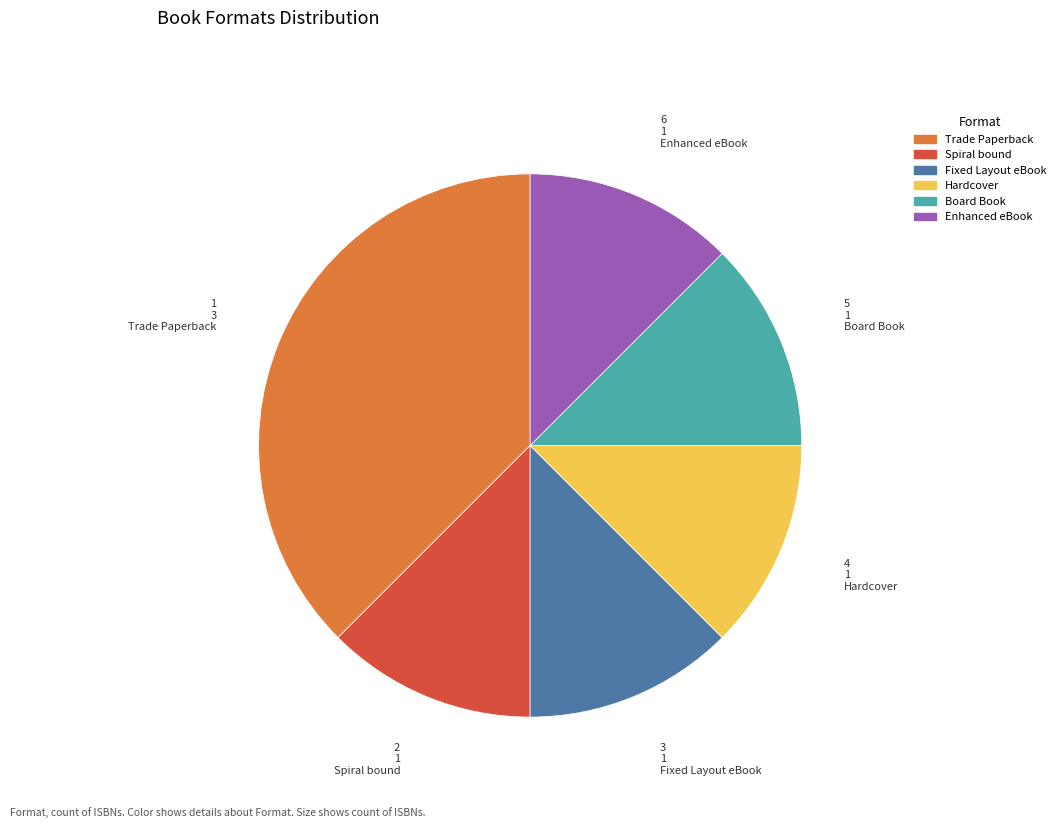

Does any single category account for the majority?

No